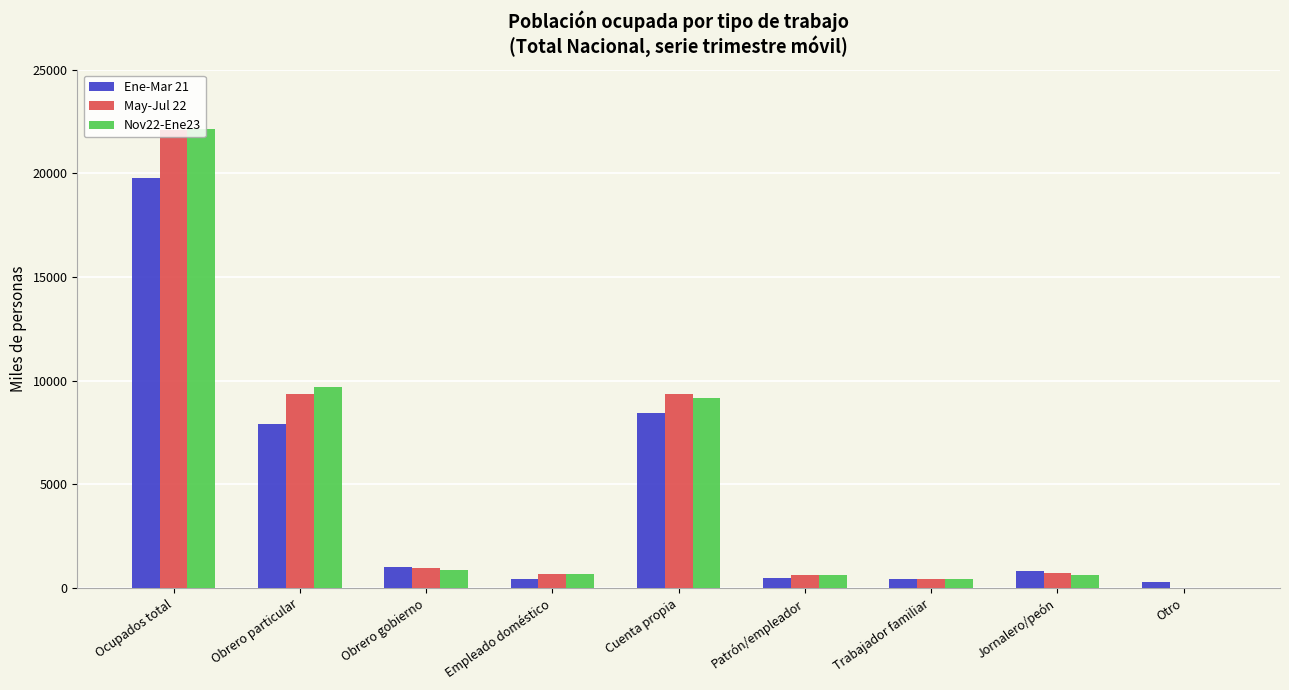

Is it true that Nov22-Ene23 equals 22148.7 at Ocupados total?

True